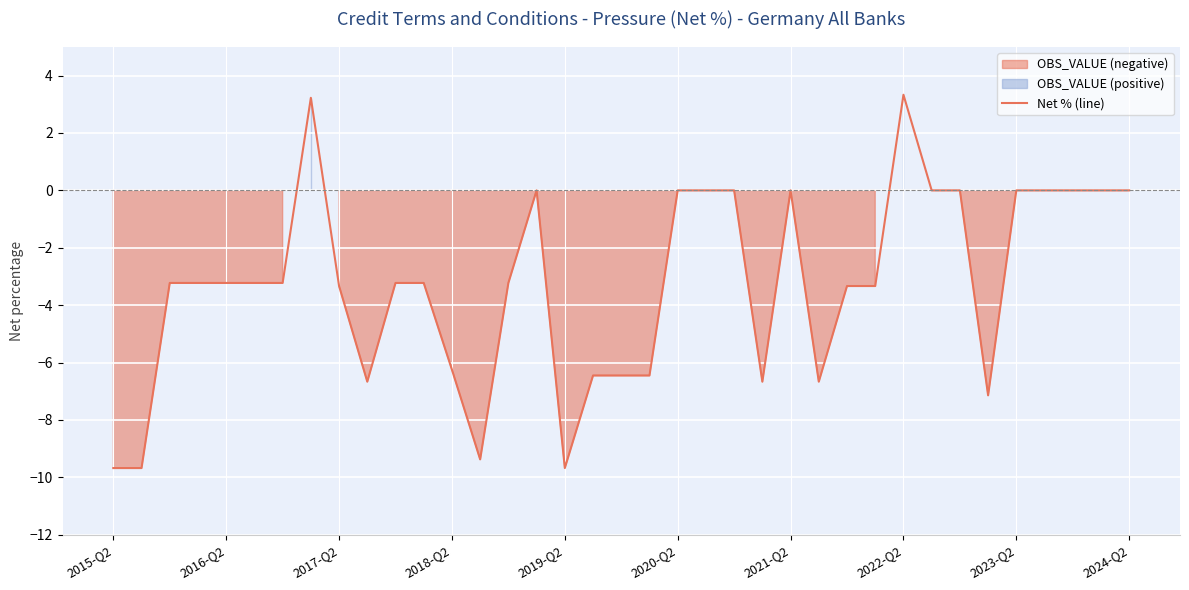

How many points are lower than both their immediate neighbors (excluding endpoints)?

6